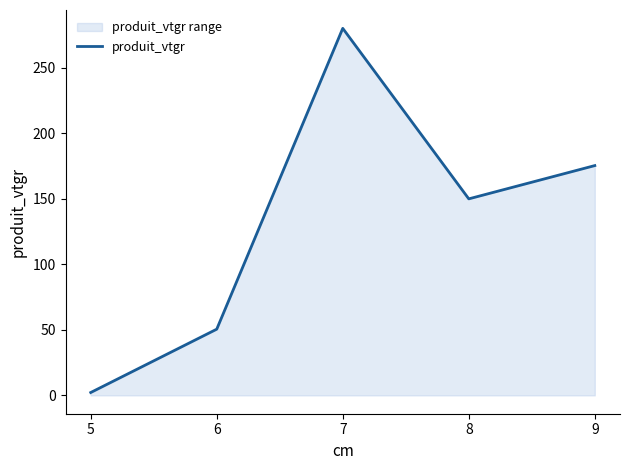

Count the number of data series in this chart.

1